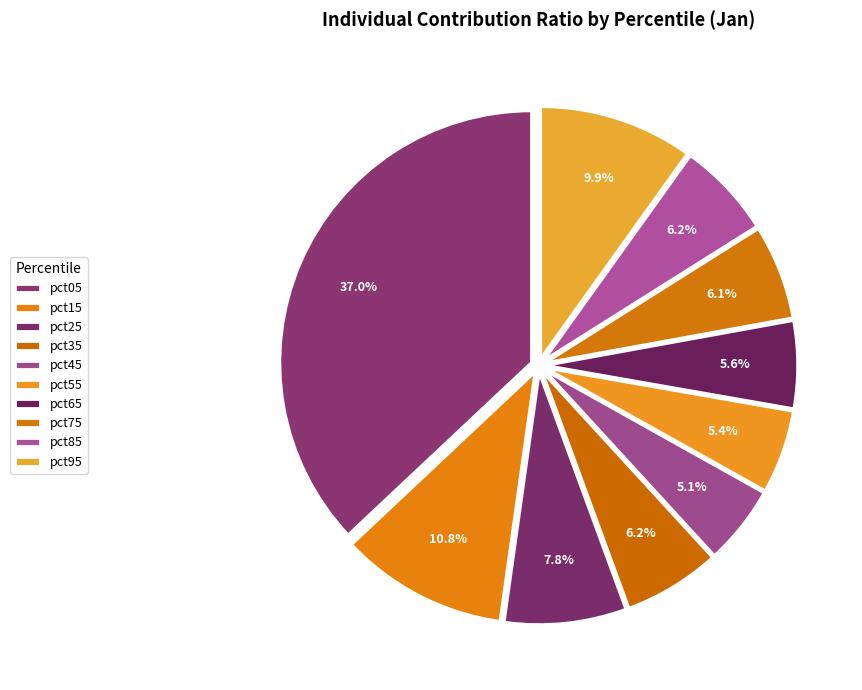

To the nearest percent, what is the average slice percentage?

10%